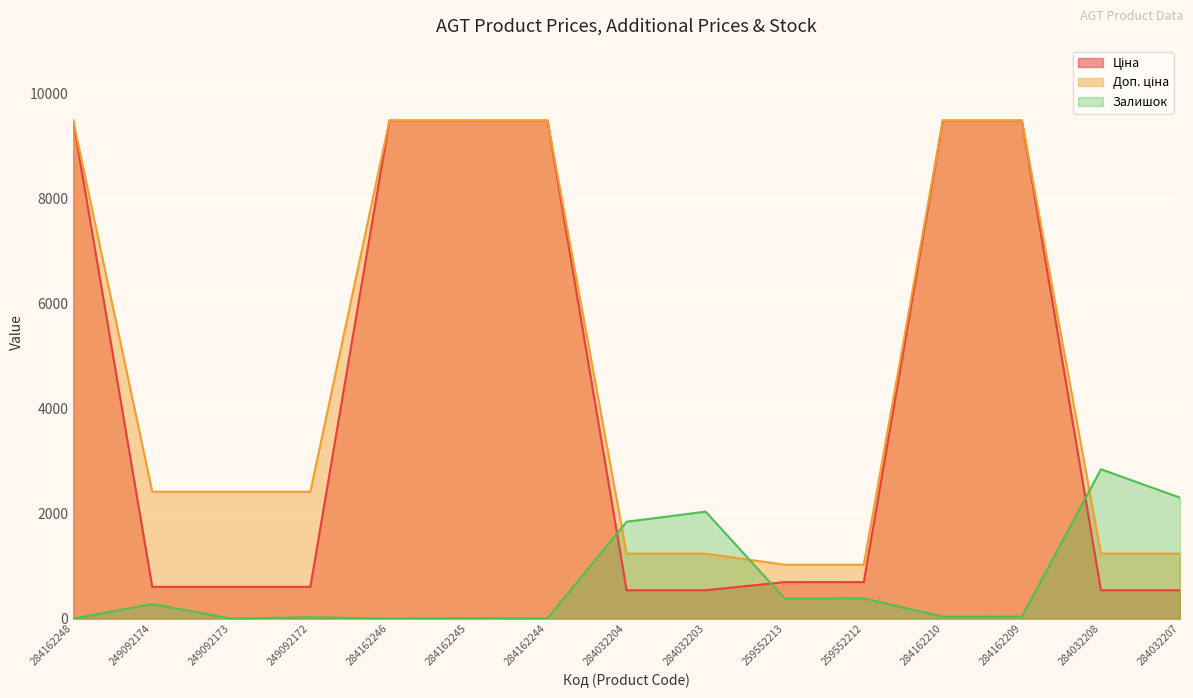

Between 249092172 and 284032208, which series saw the biggest shift?

Залишок